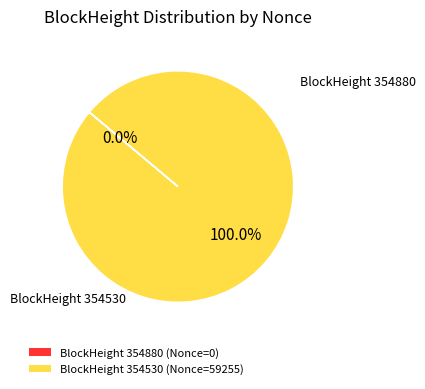

Which category accounts for the majority?

354530